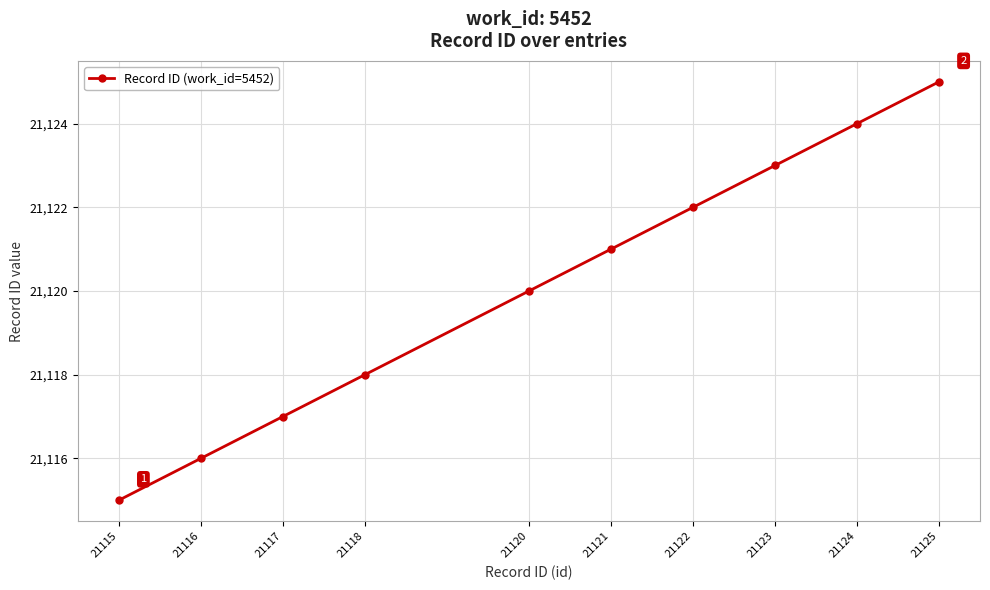

List the labels in order of value, smallest first.

21115, 21116, 21117, 21118, 21120, 21121, 21122, 21123, 21124, 21125